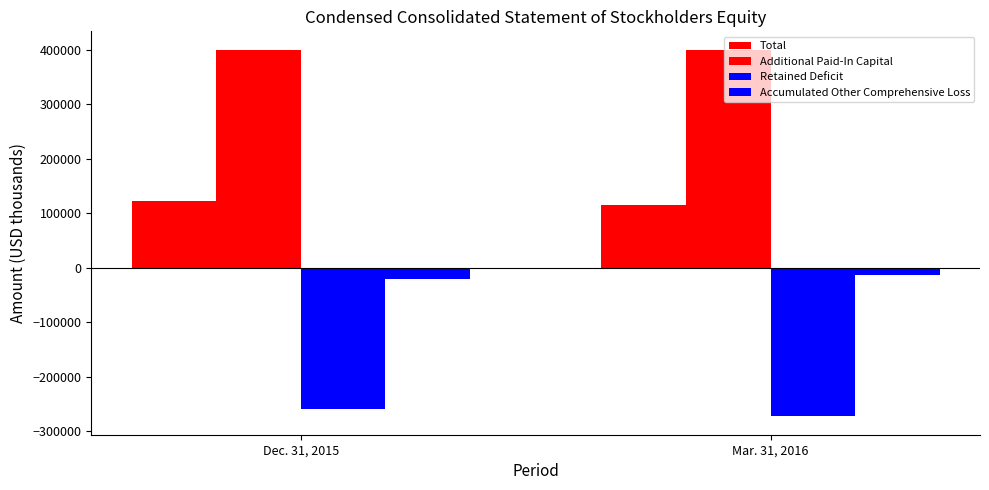

How many distinct data groups are displayed?

4